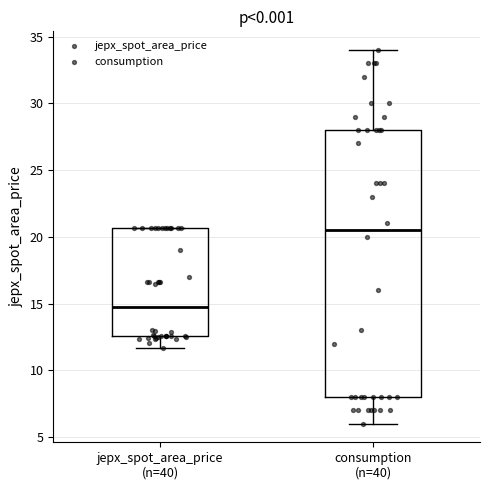

Which box has the highest median line?

consumption (n=40)